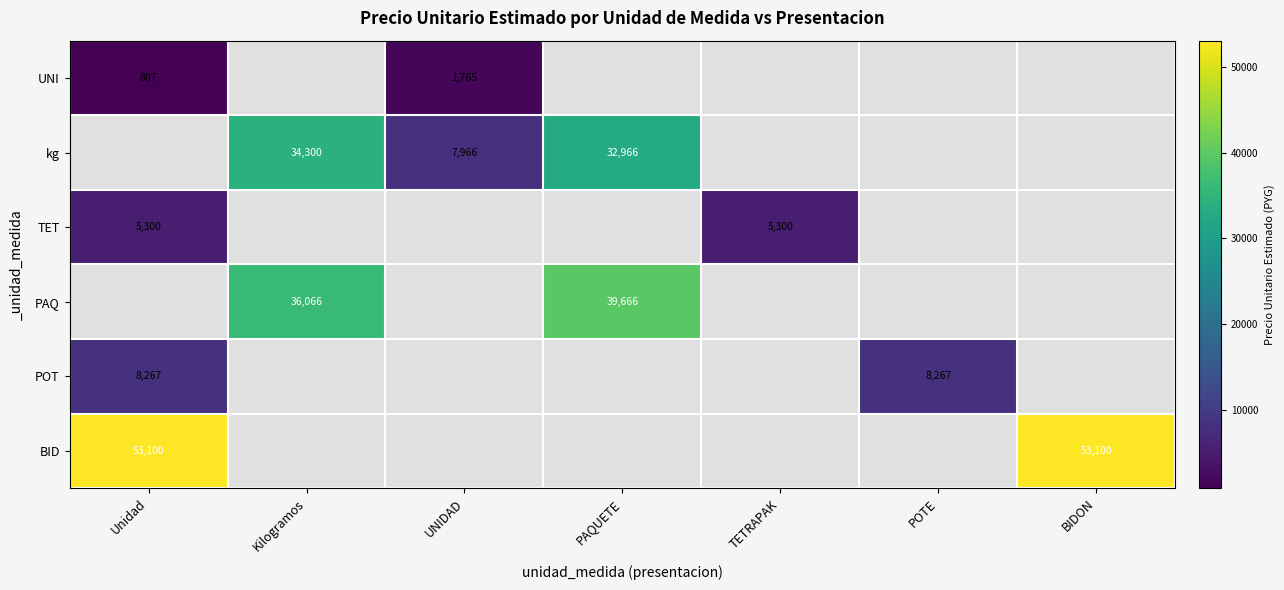

The value of BID at Unidad is 26942. True or false?

False